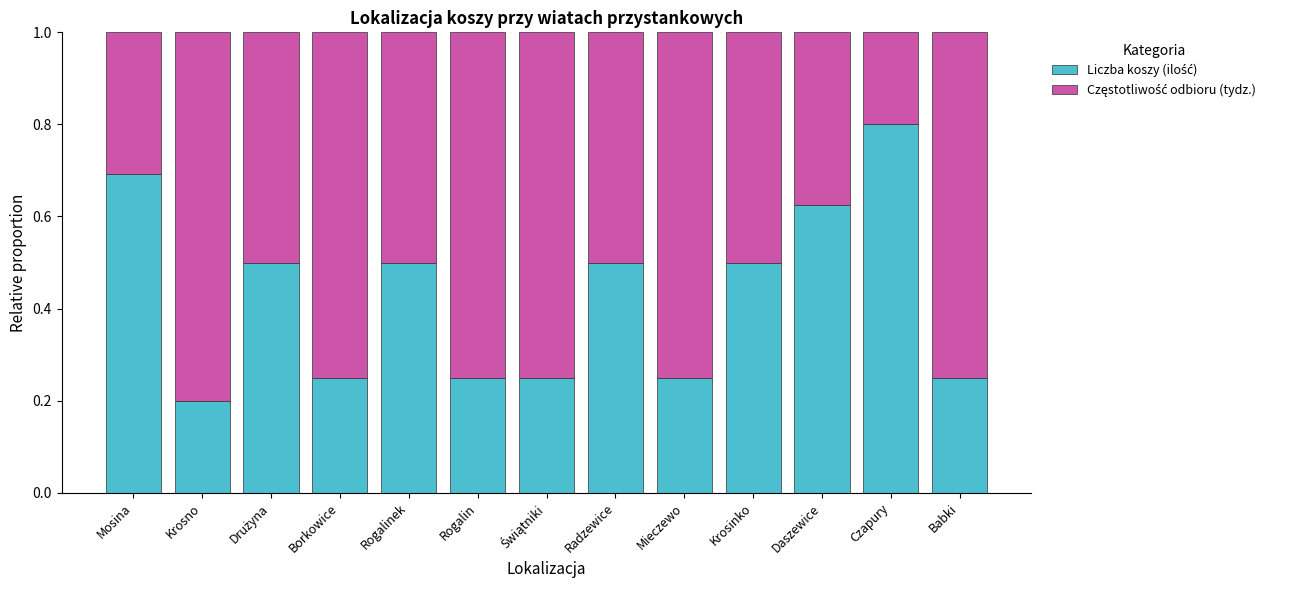

What is the total value across all series at Mieczewo?

1.0